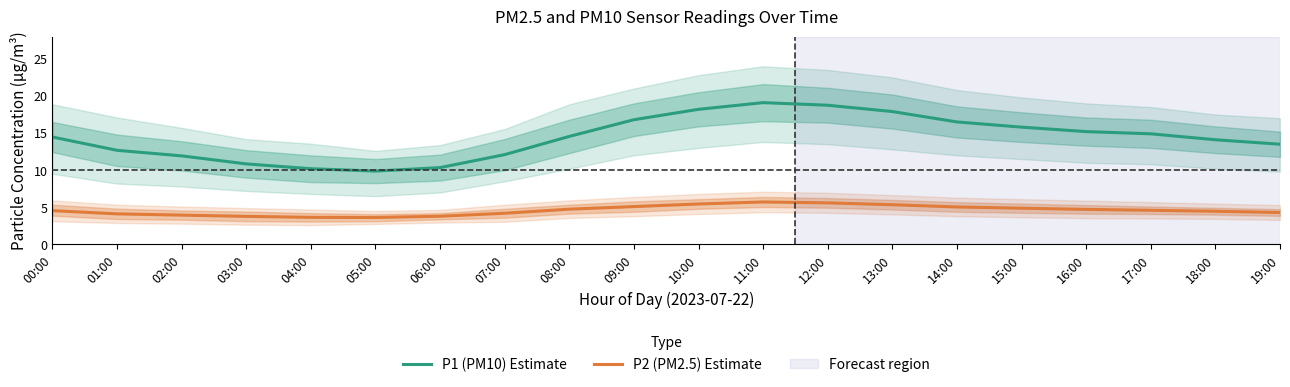

What is the value of the P1 (PM10) Estimate point at the 4th from the left?

10.8